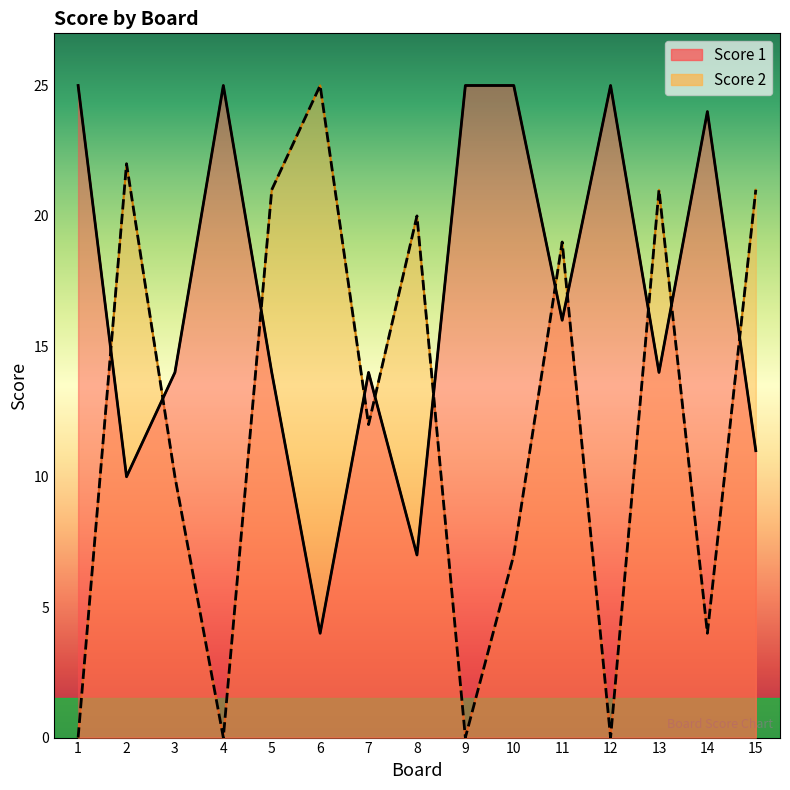

True or false: Score 2 has a value of 45 at 6.

False